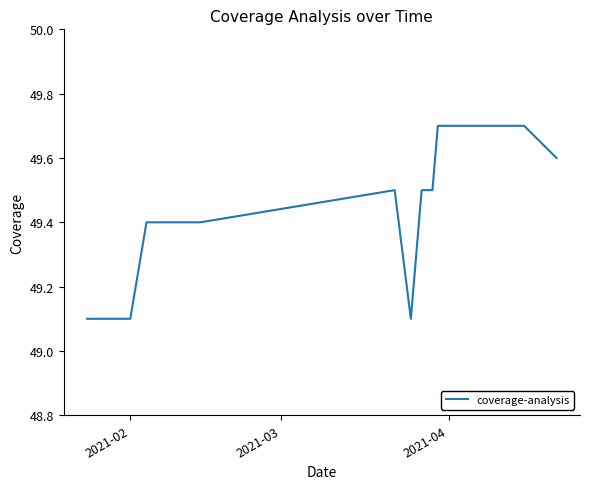

What is the smallest value displayed?

49.1